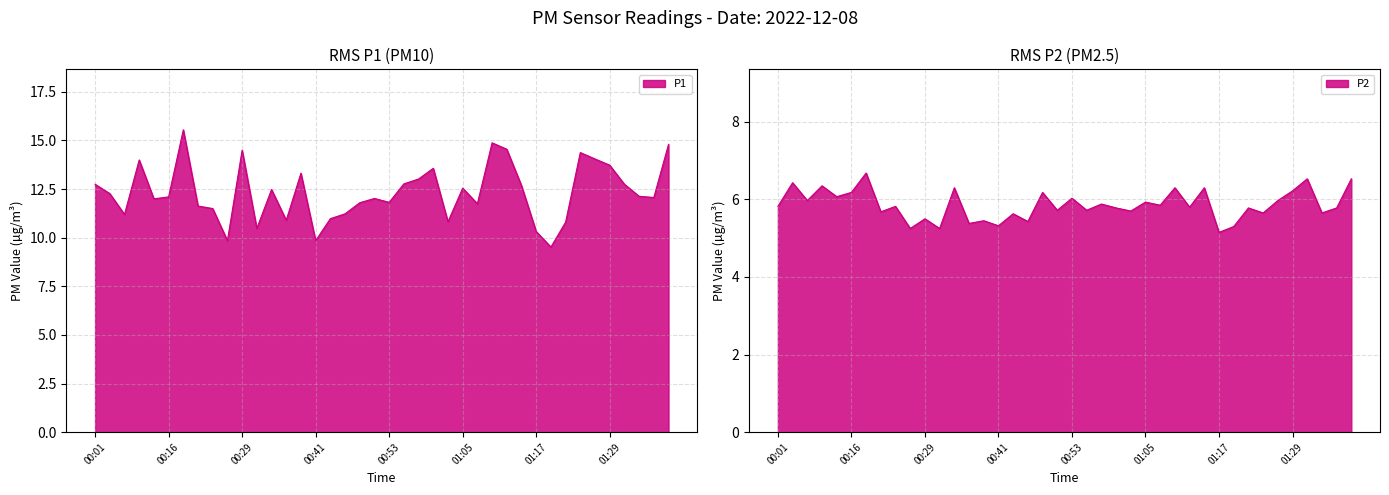

What is the difference between the P1 values at 01:39 and 01:10?

0.1